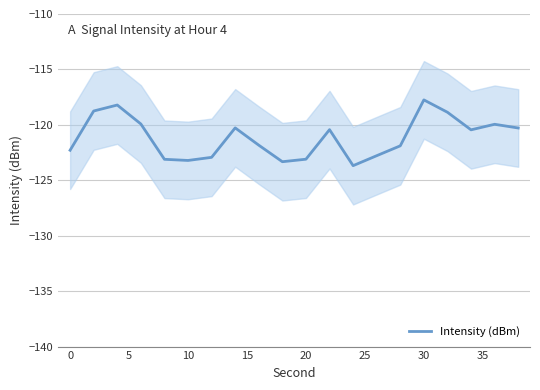

Reading left to right, transcribe all the data shown in this chart.

-122.3	-118.8	-118.2	-119.9	-123.1	-123.2	-122.9	-120.3	-121.8	-123.3	-123.1	-120.4	-123.7	-122.8	-121.9	-117.7	-118.9	-120.4	-119.9	-120.3